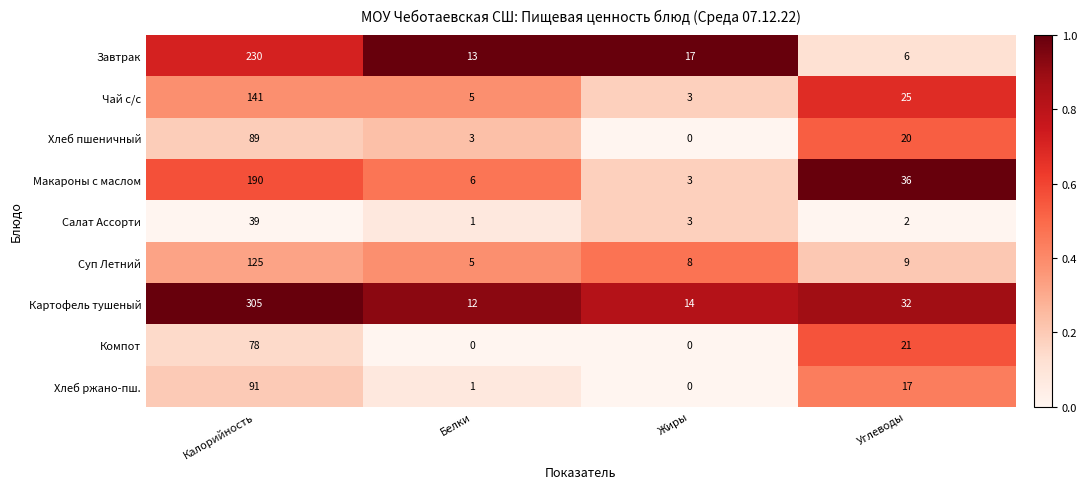

True or false: Суп Летний has a value of 7 at Белки.

False